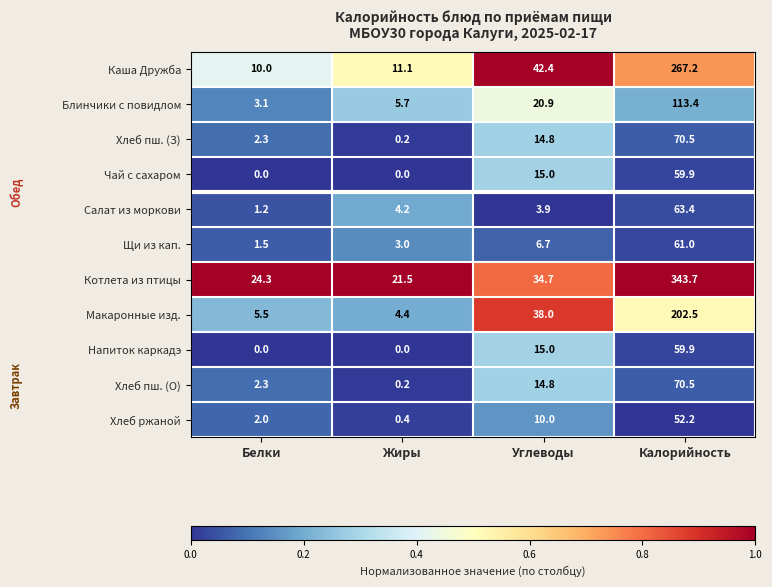

At which category is the sum across all series the highest?

Калорийность